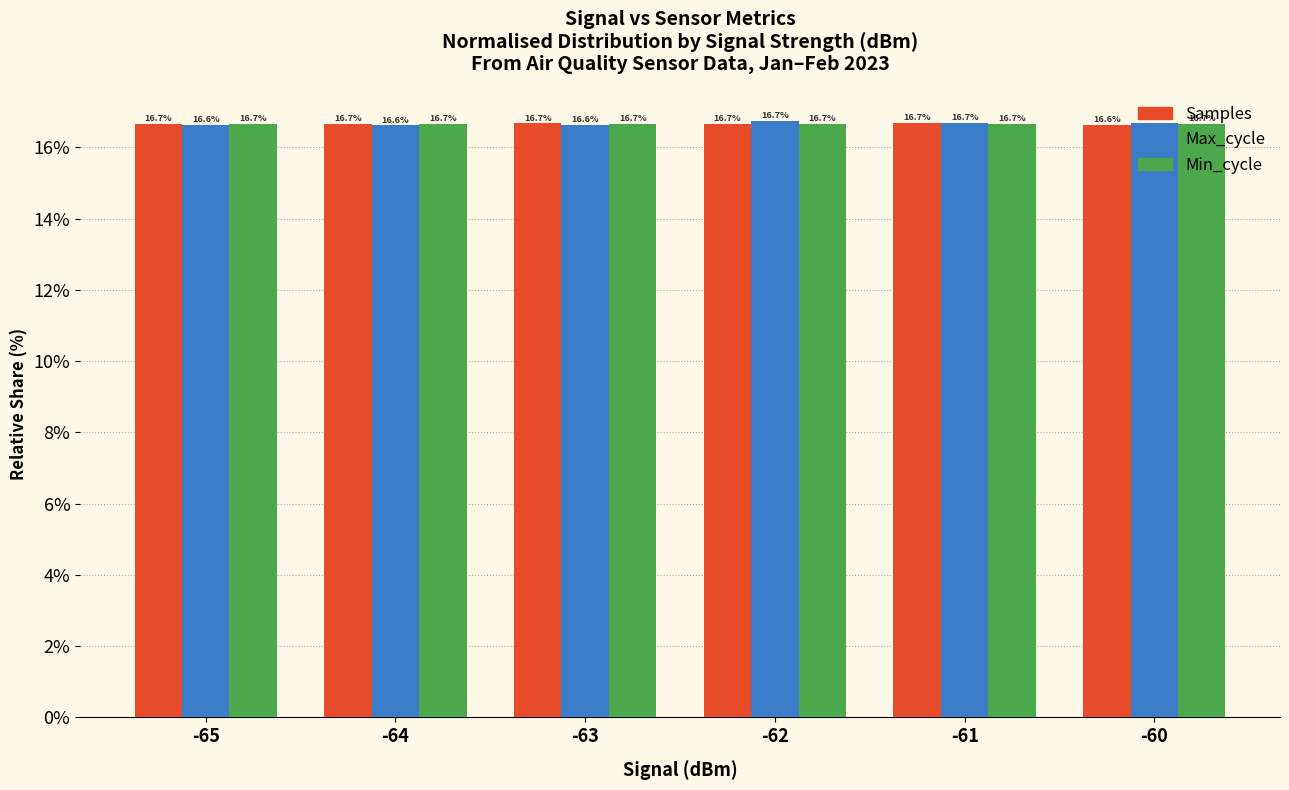

The Samples series shows 16.7 at -61. True or false?

True